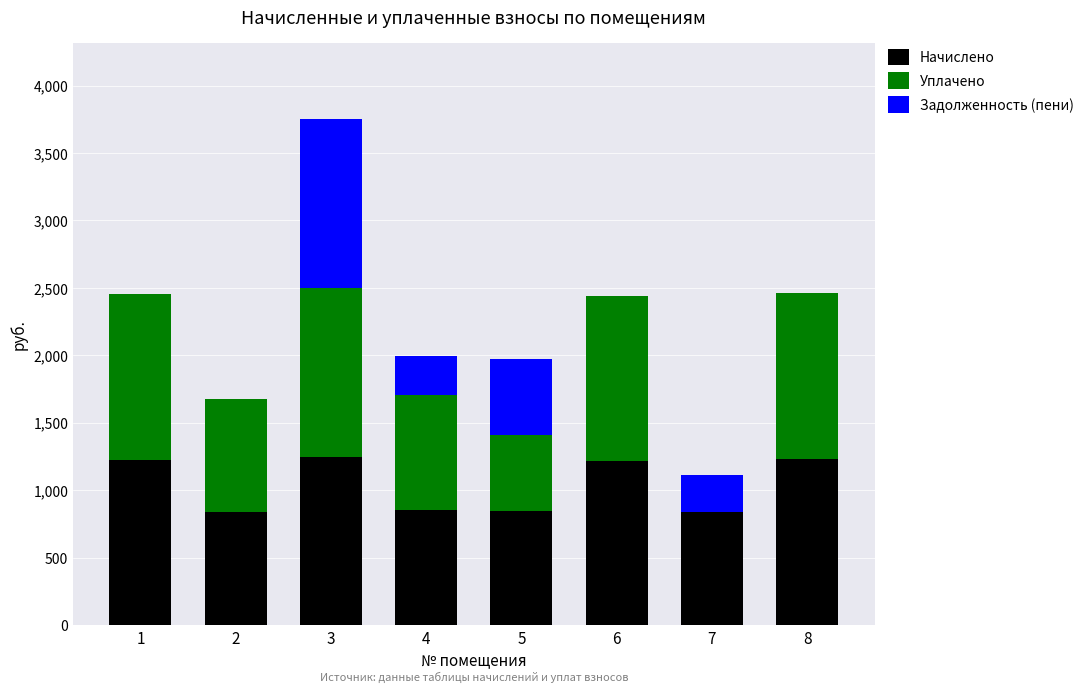

What is the total value across all series at 7?

1114.0